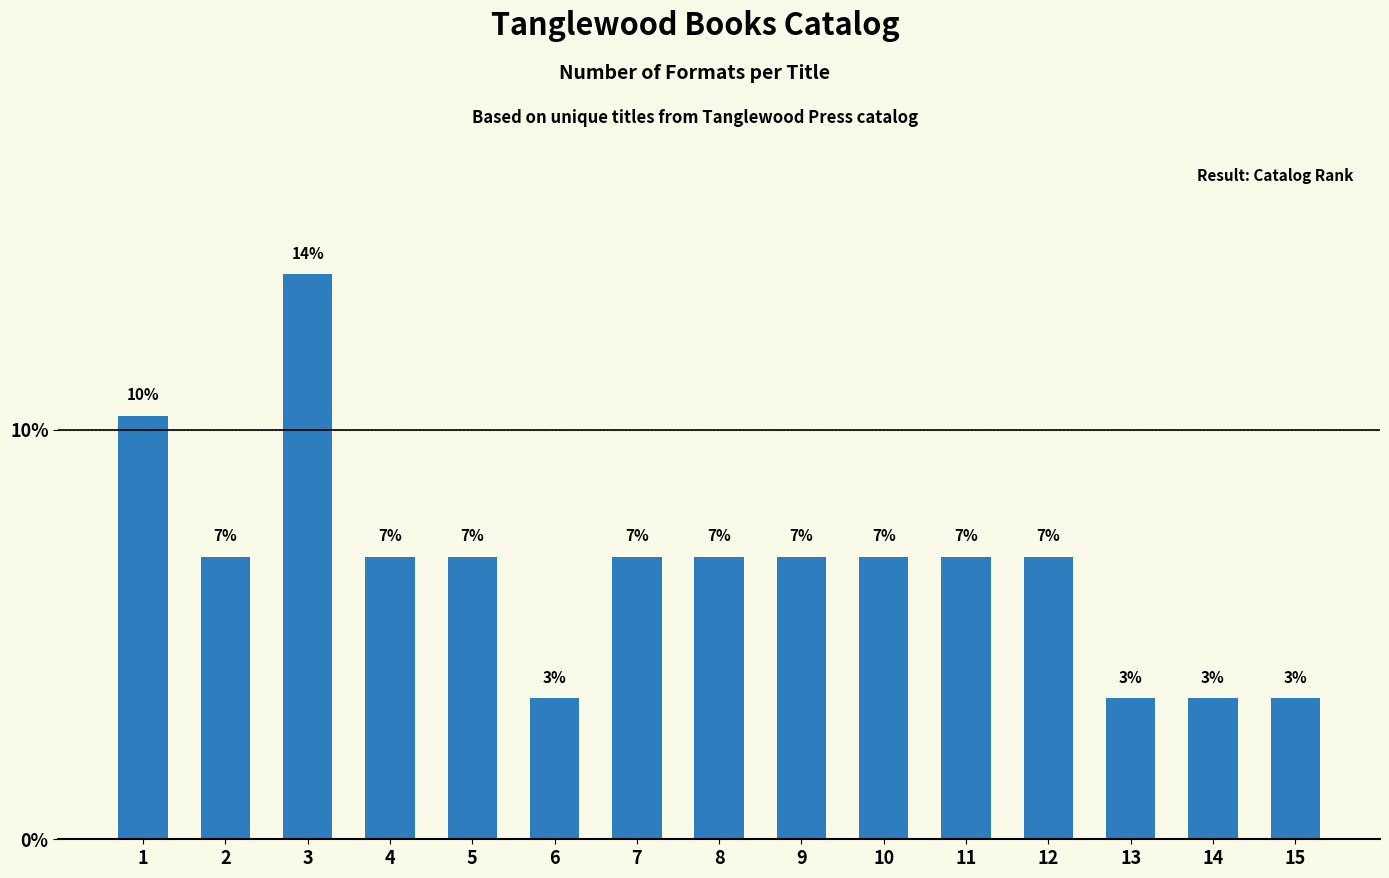

What is the difference between the values at 9 and 3?

6.9